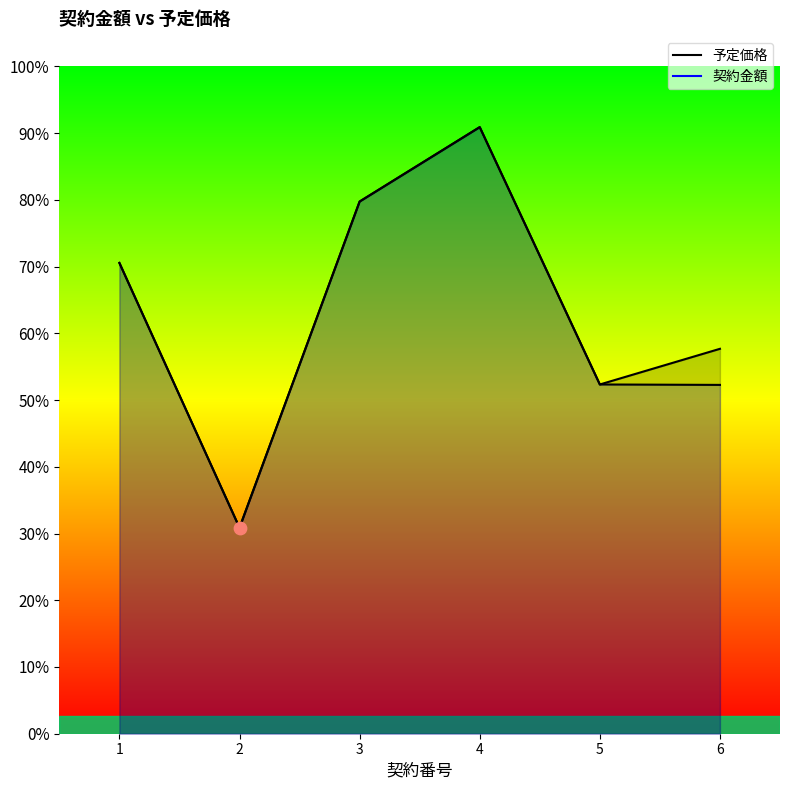

Which series has the largest total across all categories?

予定価格